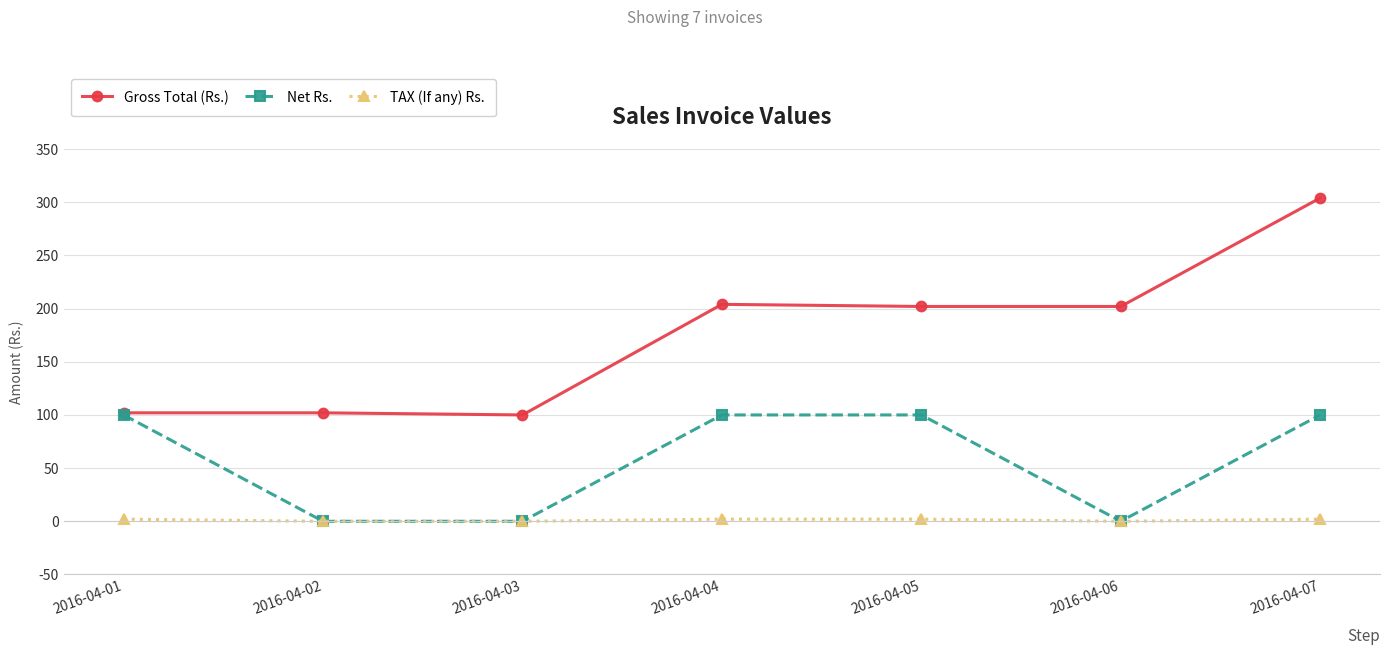

What is the highest value of the Gross Total (Rs.) series?

304